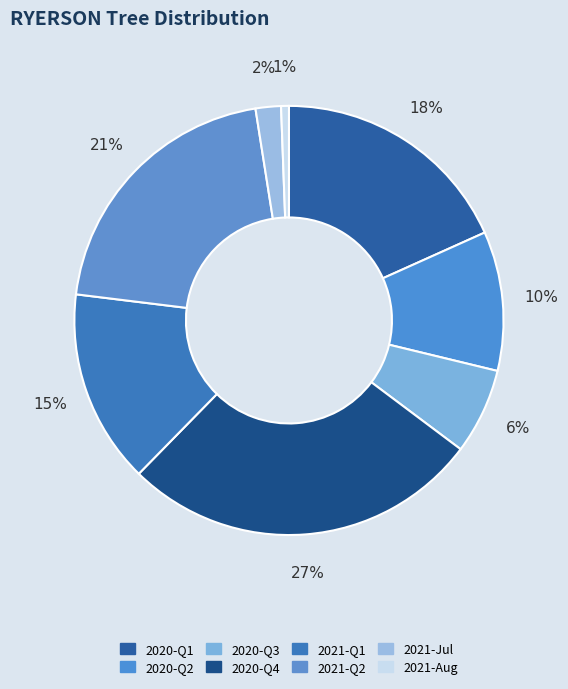

How many segments does this pie chart have?

8